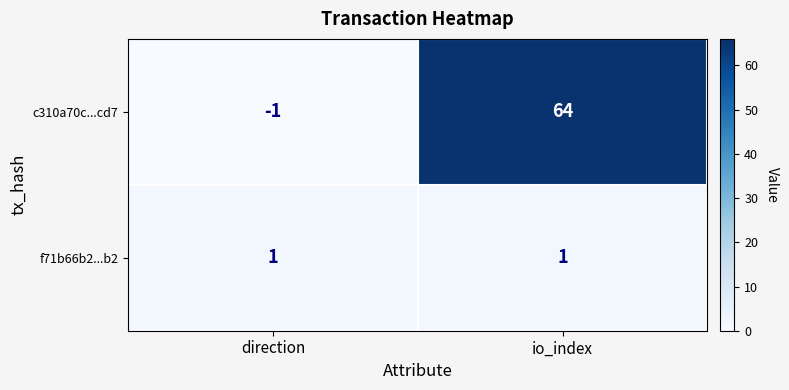

Which series has the largest total across all categories?

c310a70c...cd7